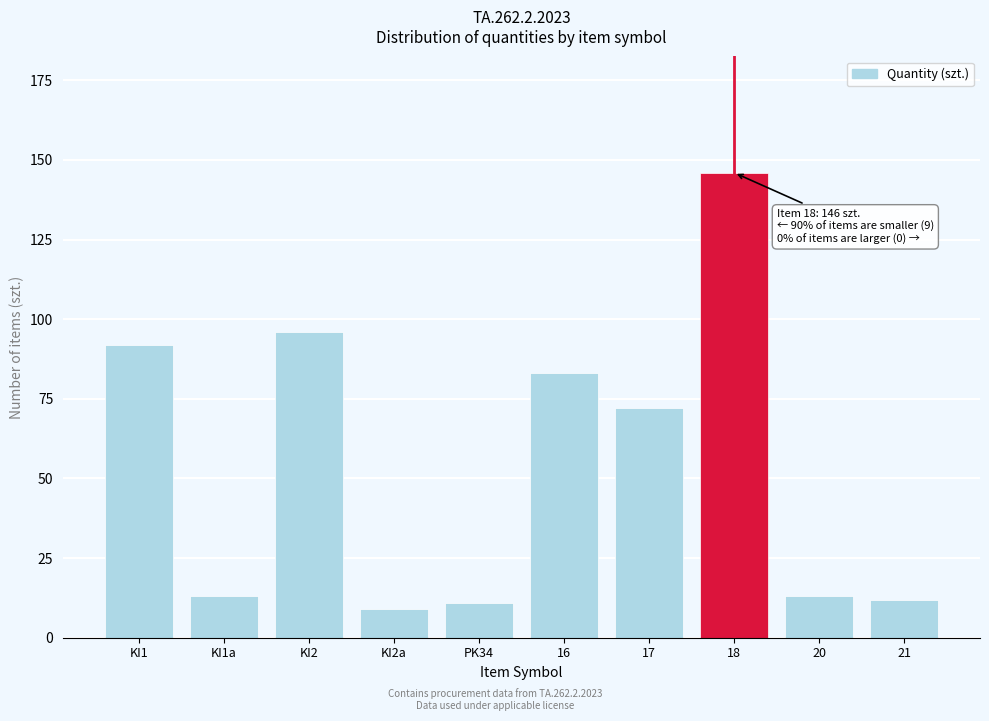

Reading left to right, transcribe all the data shown in this chart.

KI1=92	KI1a=13	KI2=96	KI2a=9	PK34=11	16=83	17=72	18=146	20=13	21=12